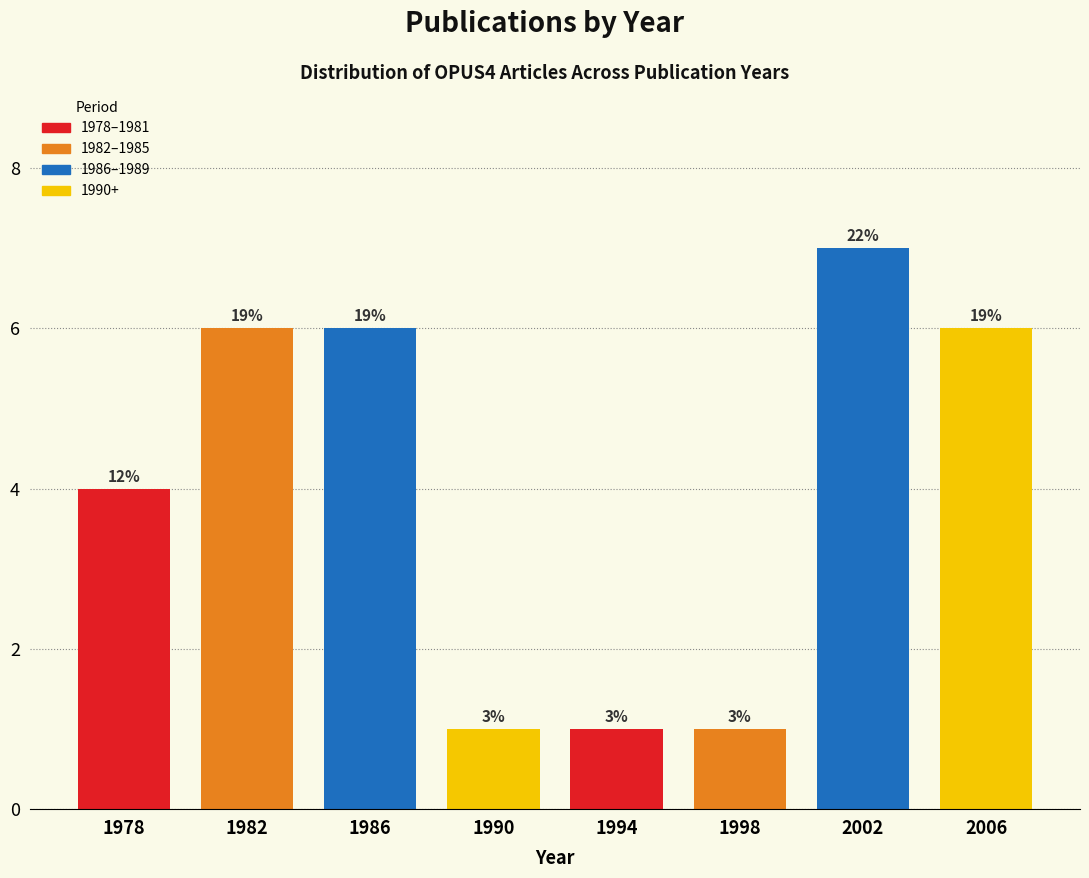

Does the chart contain any negative values?

No